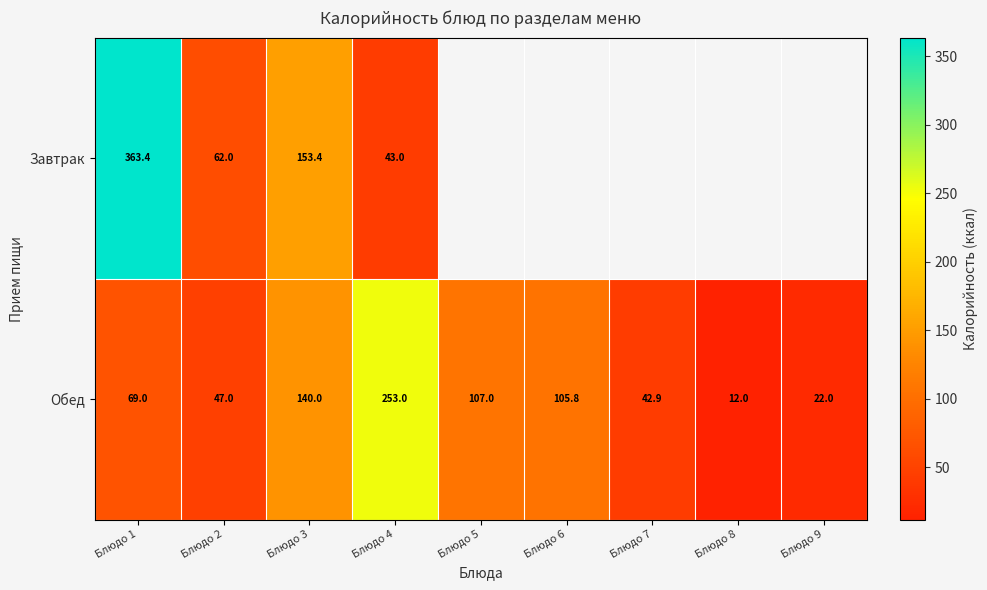

Is the value of Обед at Блюдо 6 greater than the value of Завтрак at Блюдо 1?

No